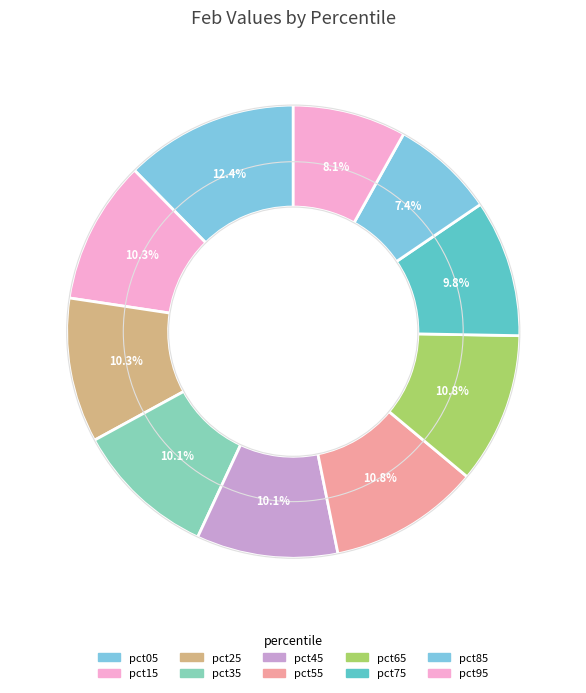

Is the sum of pct75 and pct45 greater than half?

No